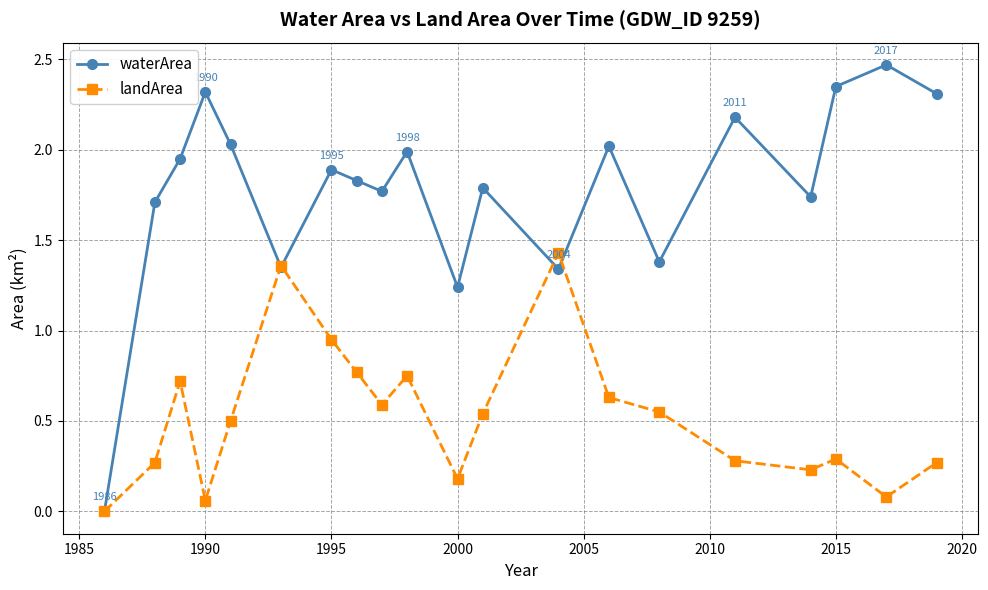

At how many categories does at least one series exceed 1?

19